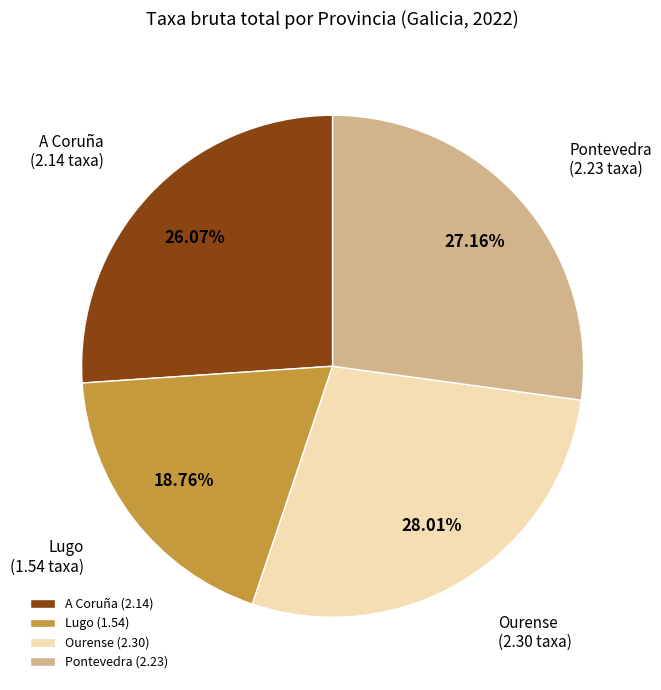

Does Lugo (1.54) account for over 50% of the chart?

No